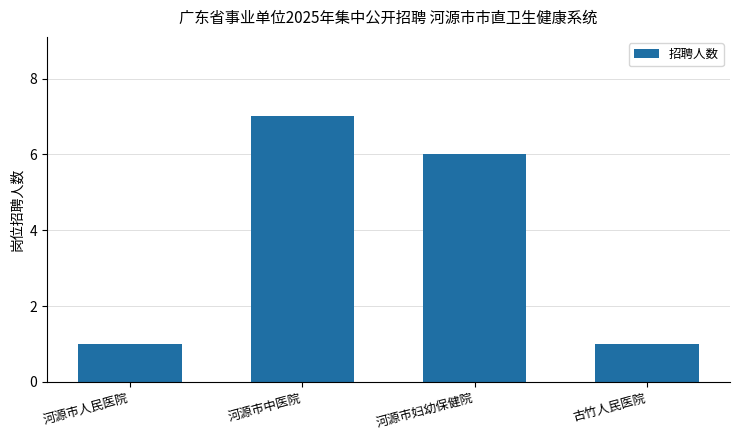

Count the values in the range 1 to 7.

4